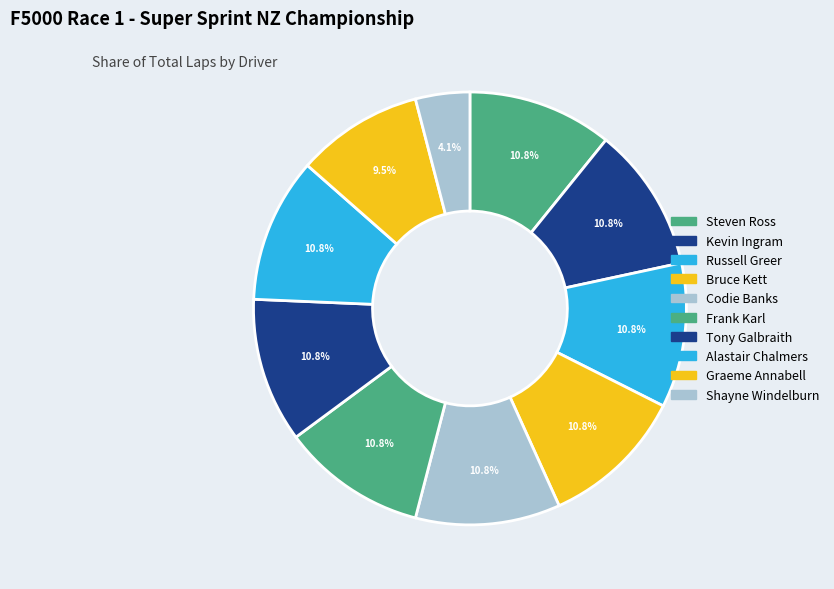

Count the number of slices in the pie.

10